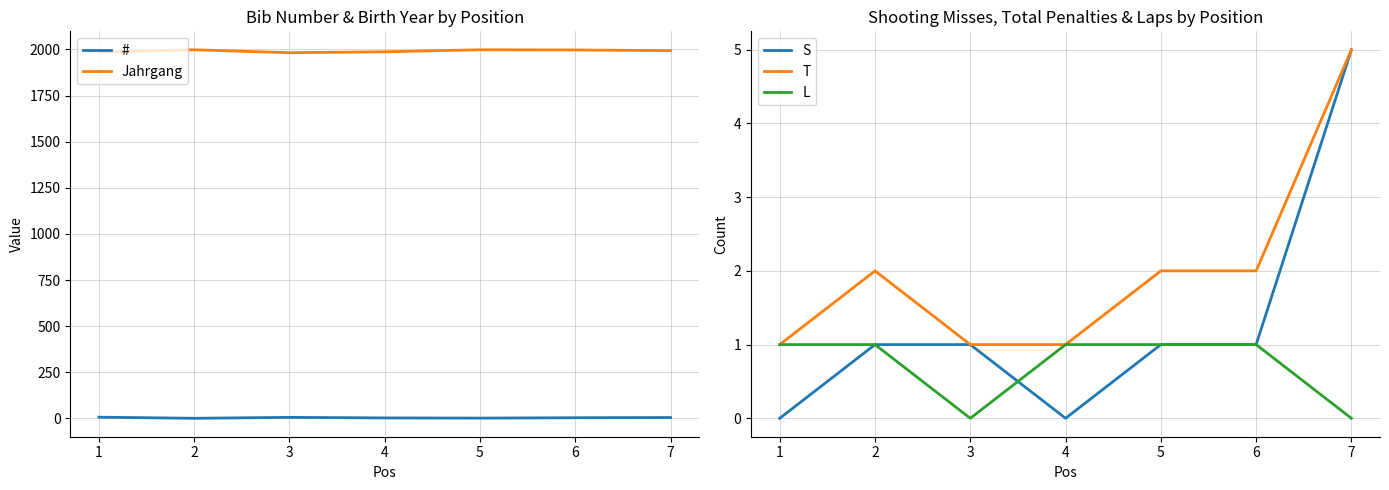

Is the value of T at 5 greater than the value of S at 3?

Yes